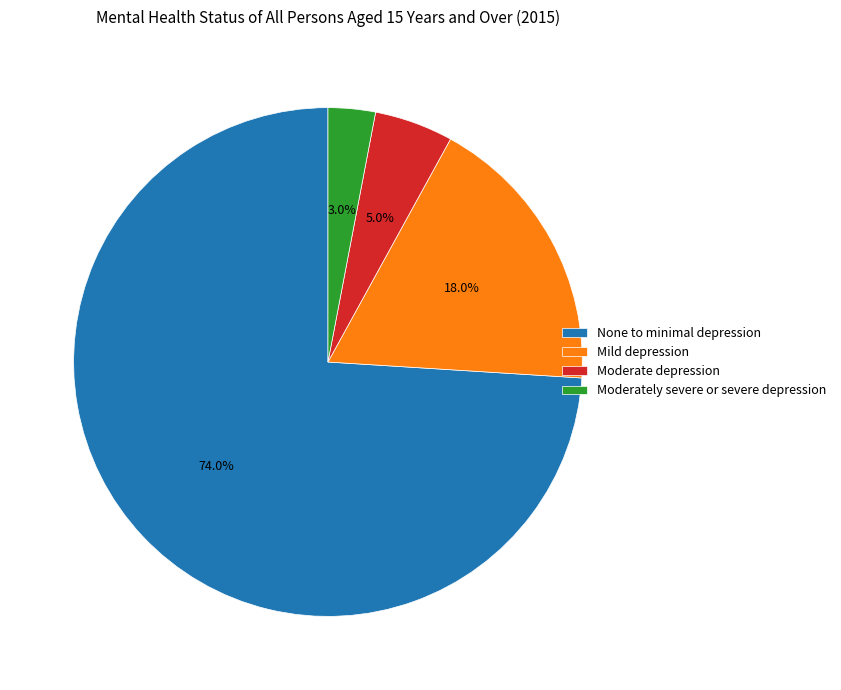

What is the total percentage of None to minimal depression and Mild depression?

92.0%